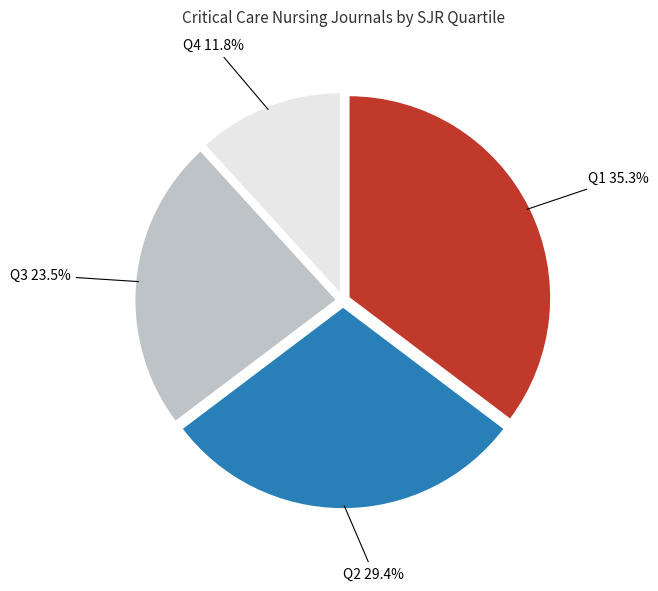

What is the largest slice in the pie chart?

Q1